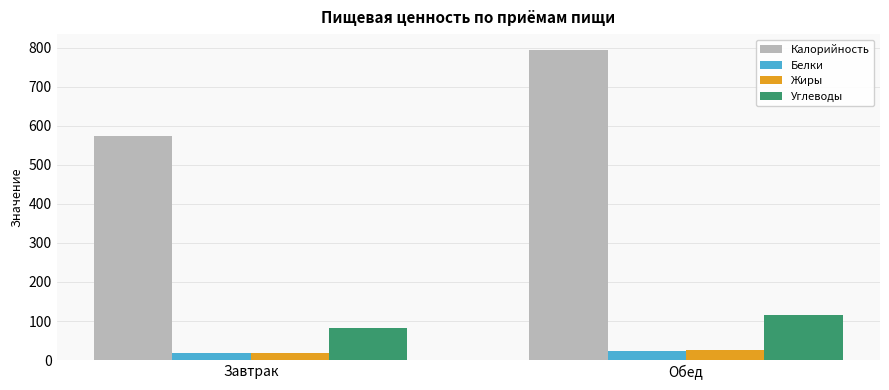

What is the label of the 1st bar from the right?

Обед